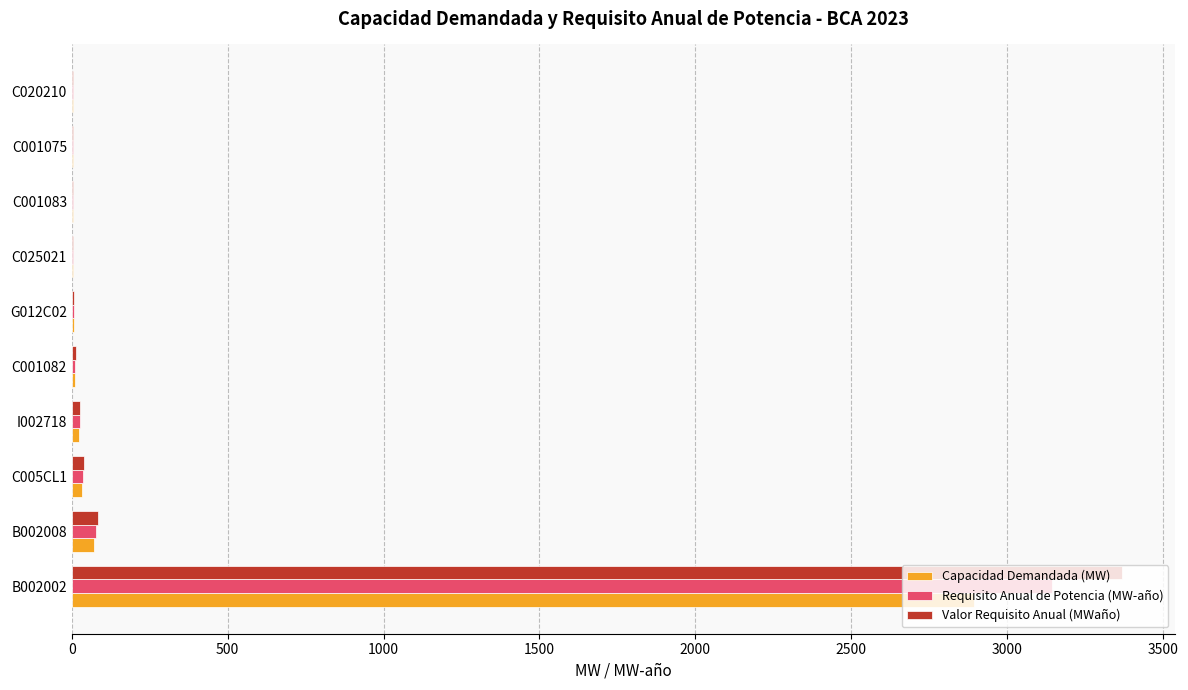

What is the total value across all series at B002008?

230.7